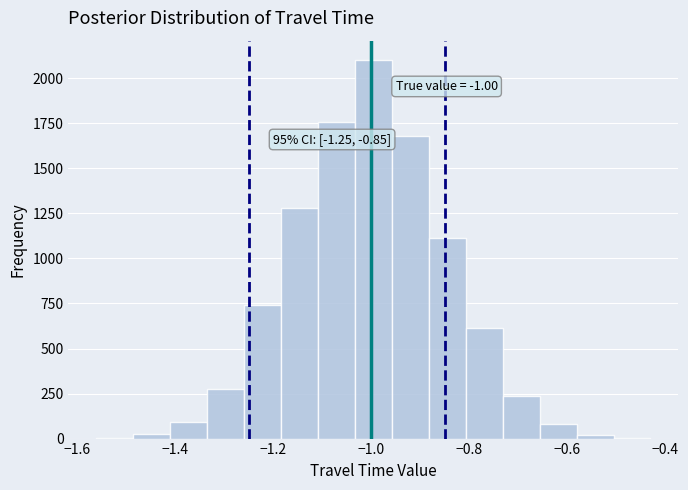

Around what value on the x-axis is the tallest bar? Give the approximate position of its centre, as read against the axis.

-1.00